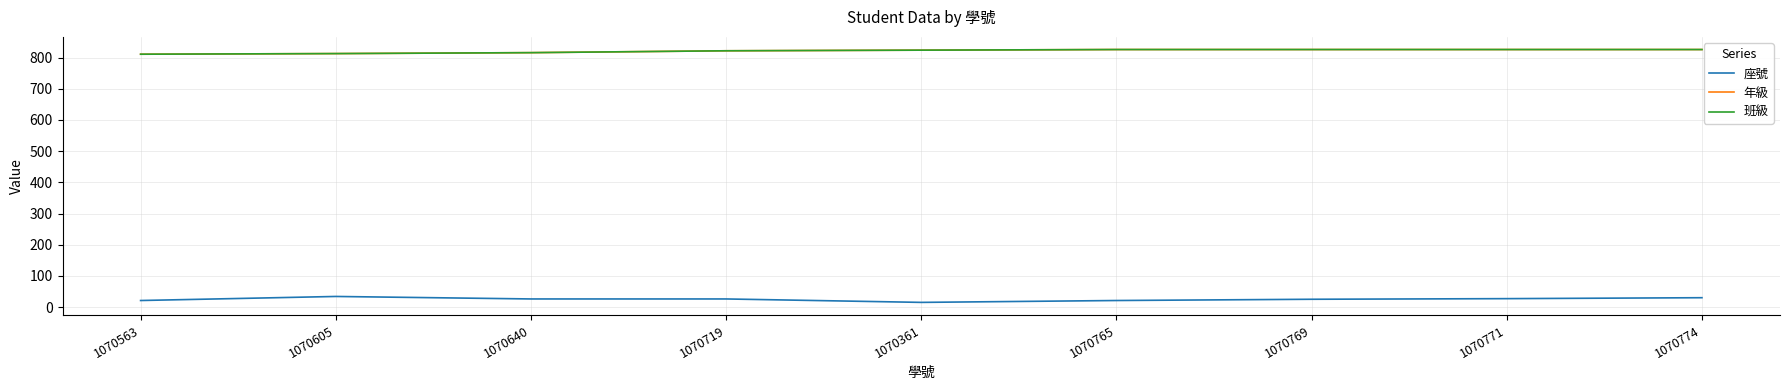

At which label does 年級 first exceed 824?

1070765